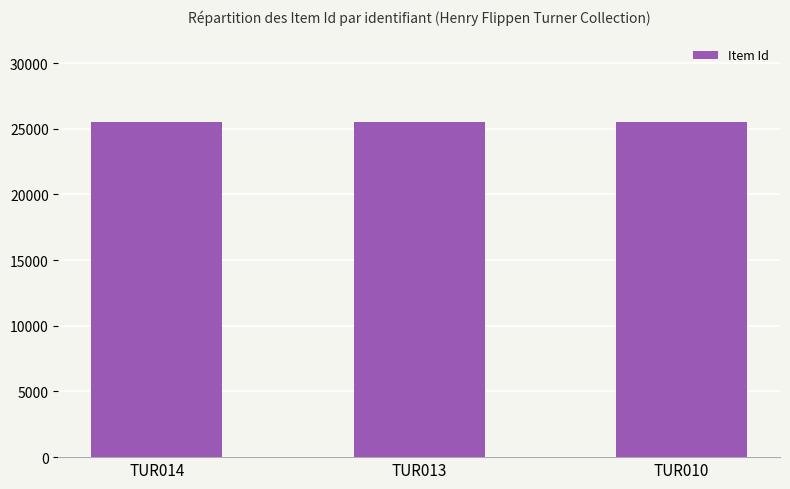

What is the sum of the values at TUR010 and TUR014?

51036